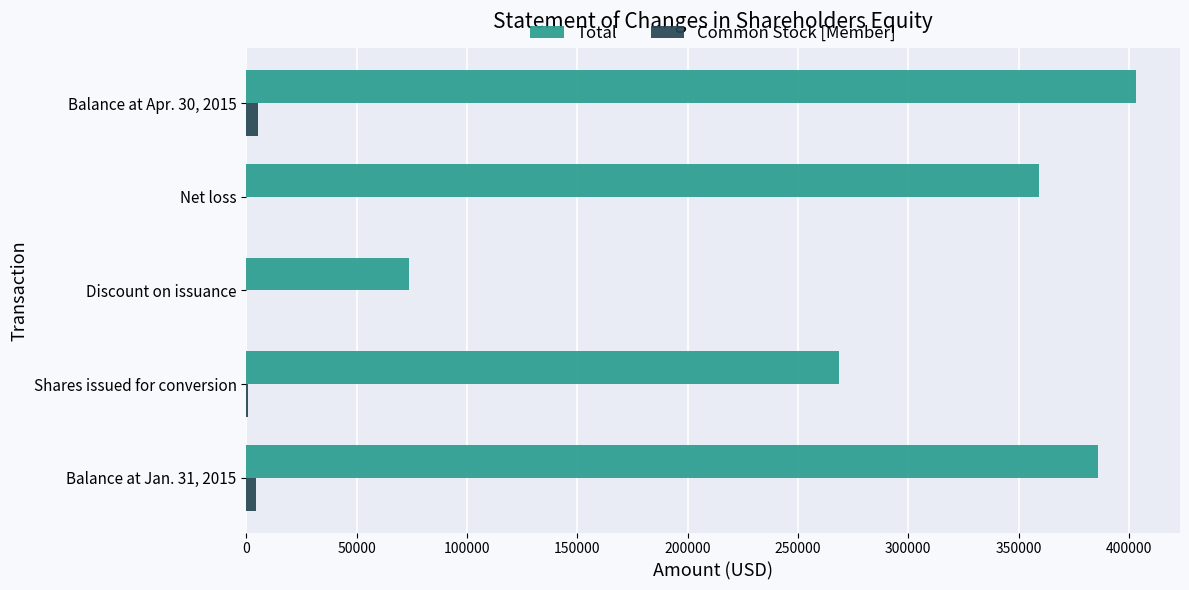

The value of Common Stock [Member] at Net loss is 0. True or false?

True